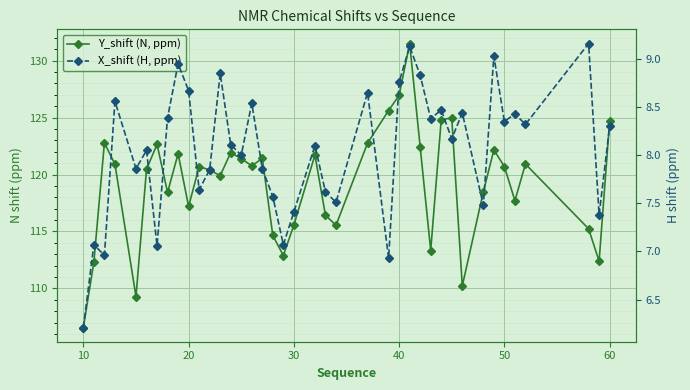

How many series are shown in this chart?

2